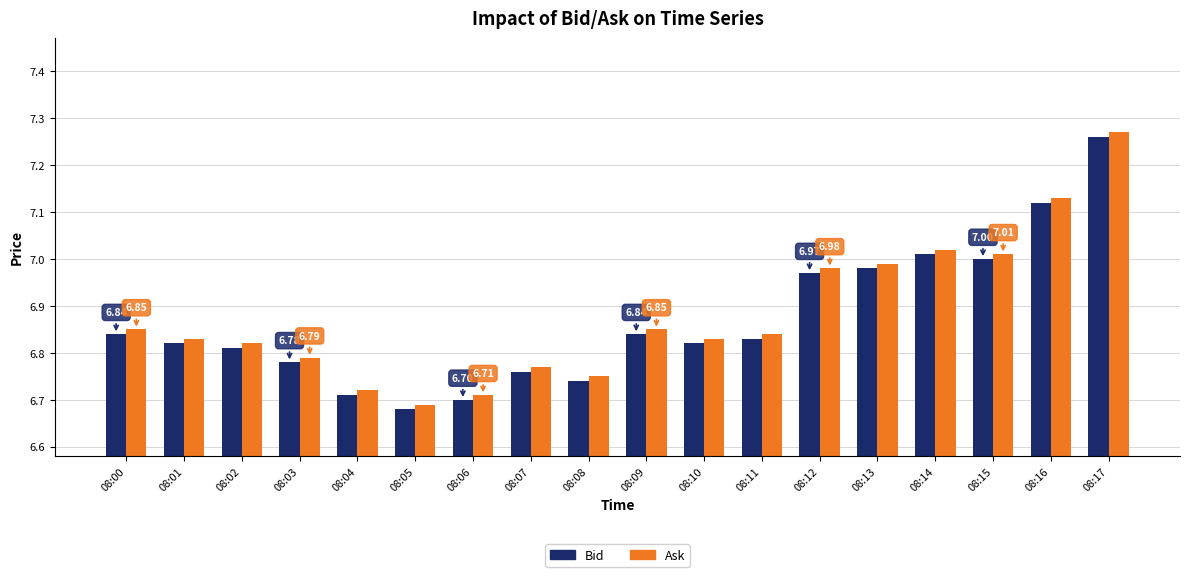

What is the sum of the Ask values at 08:14 and 08:12?

14.0